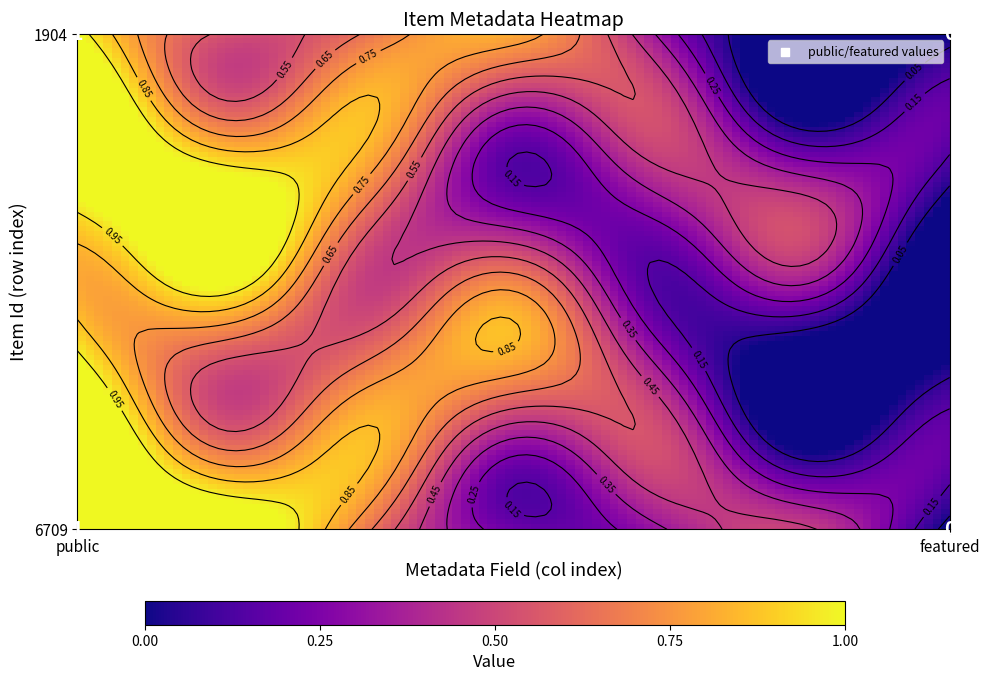

The value of 1904 at 0 is 0. True or false?

False